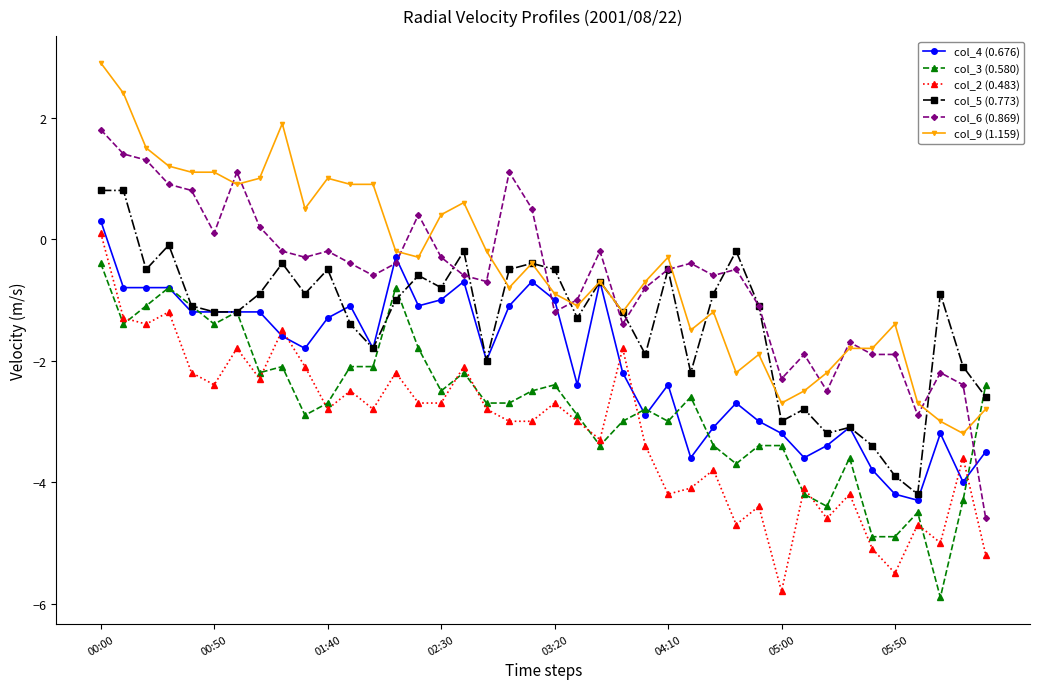

What is the highest value of the col_4 (0.676) series?

0.3